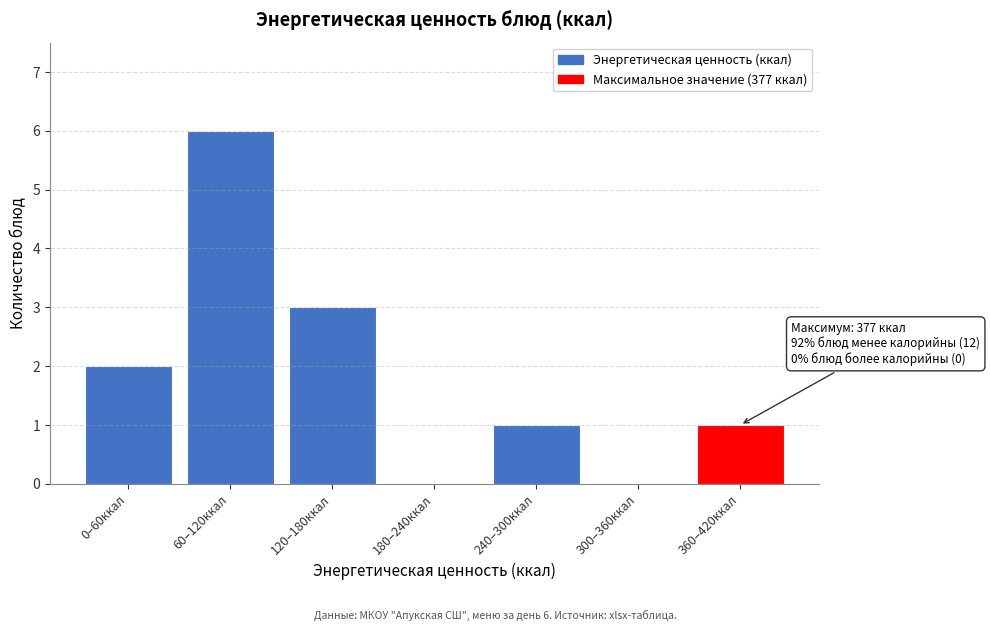

Reading left to right, what are all the values shown in this chart?

0–60ккал=2	60–120ккал=6	120–180ккал=3	180–240ккал=0	240–300ккал=1	300–360ккал=0	360–420ккал=1